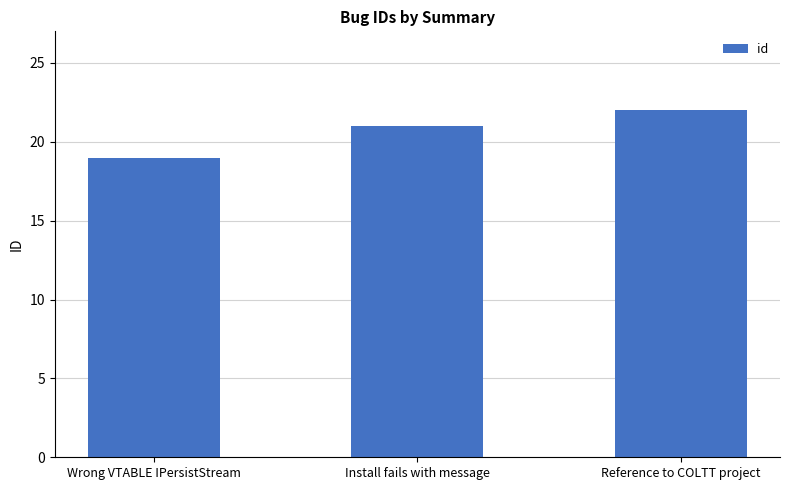

Is it true that the value at Wrong VTABLE IPersistStream is 8?

False